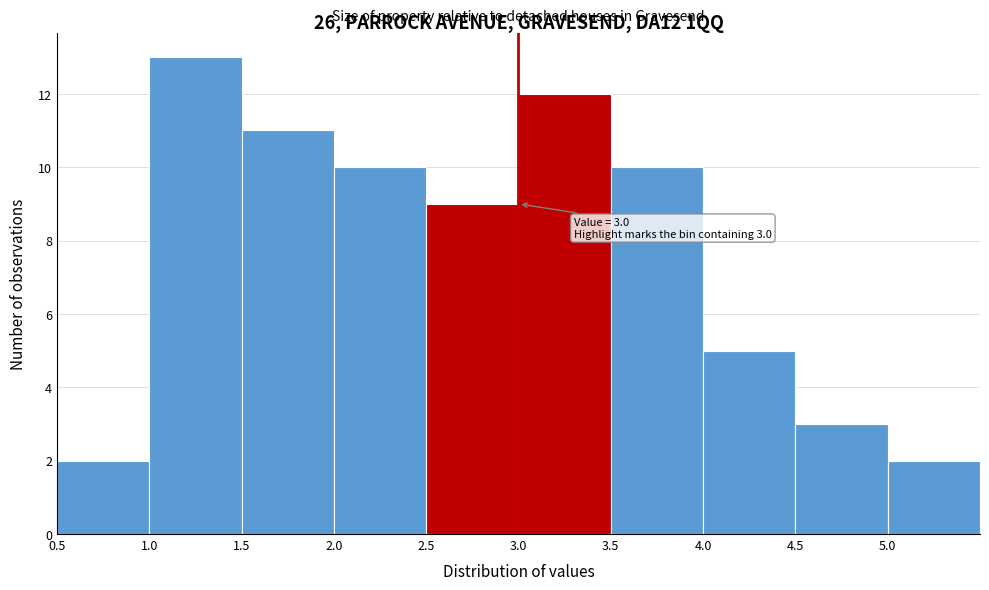

Over which range of the x-axis is the bar tallest?

1.0 to 1.5